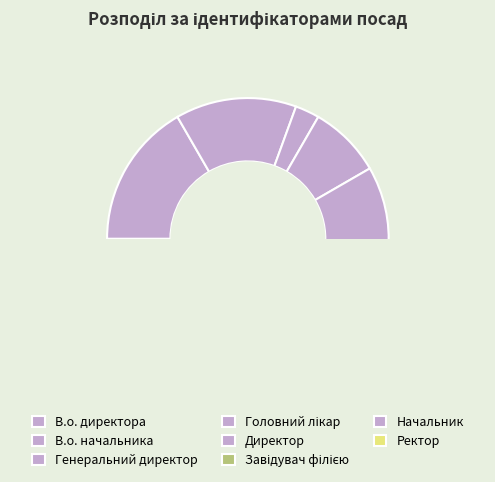

Which slice is the smallest?

Генеральний директор